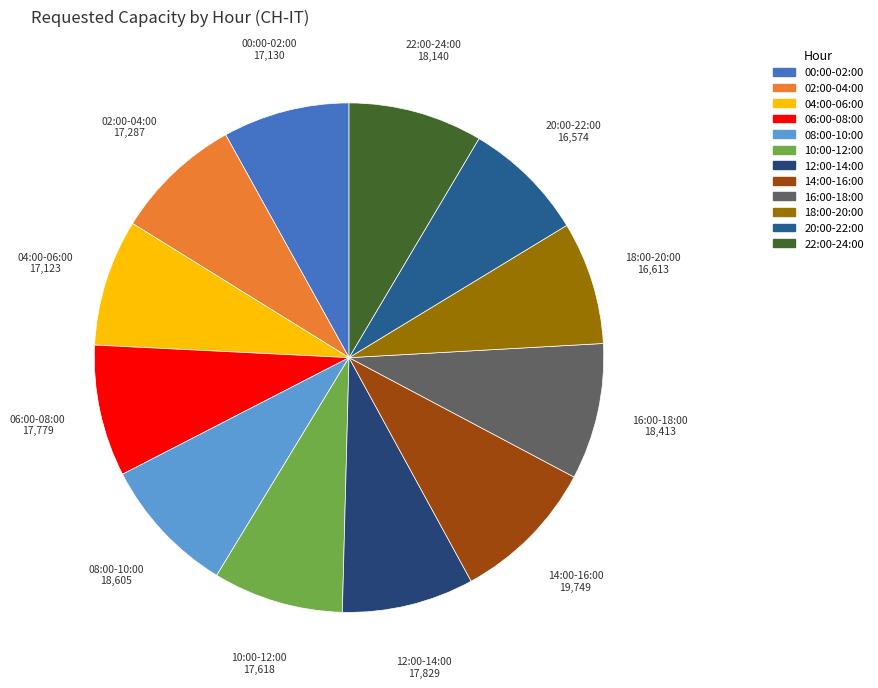

Is it true that 16:00-18:00 is 17% of the pie?

False